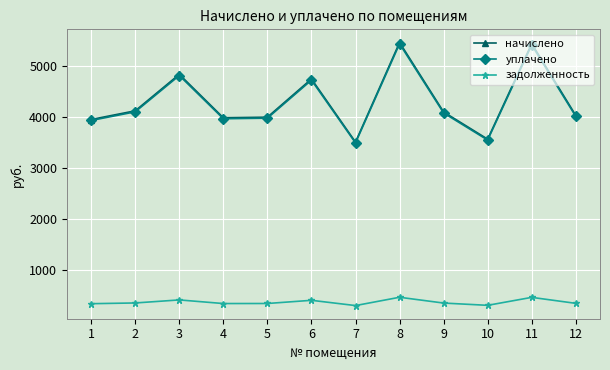

What is the value of the задолженность point at the 7th from the left?

292.3